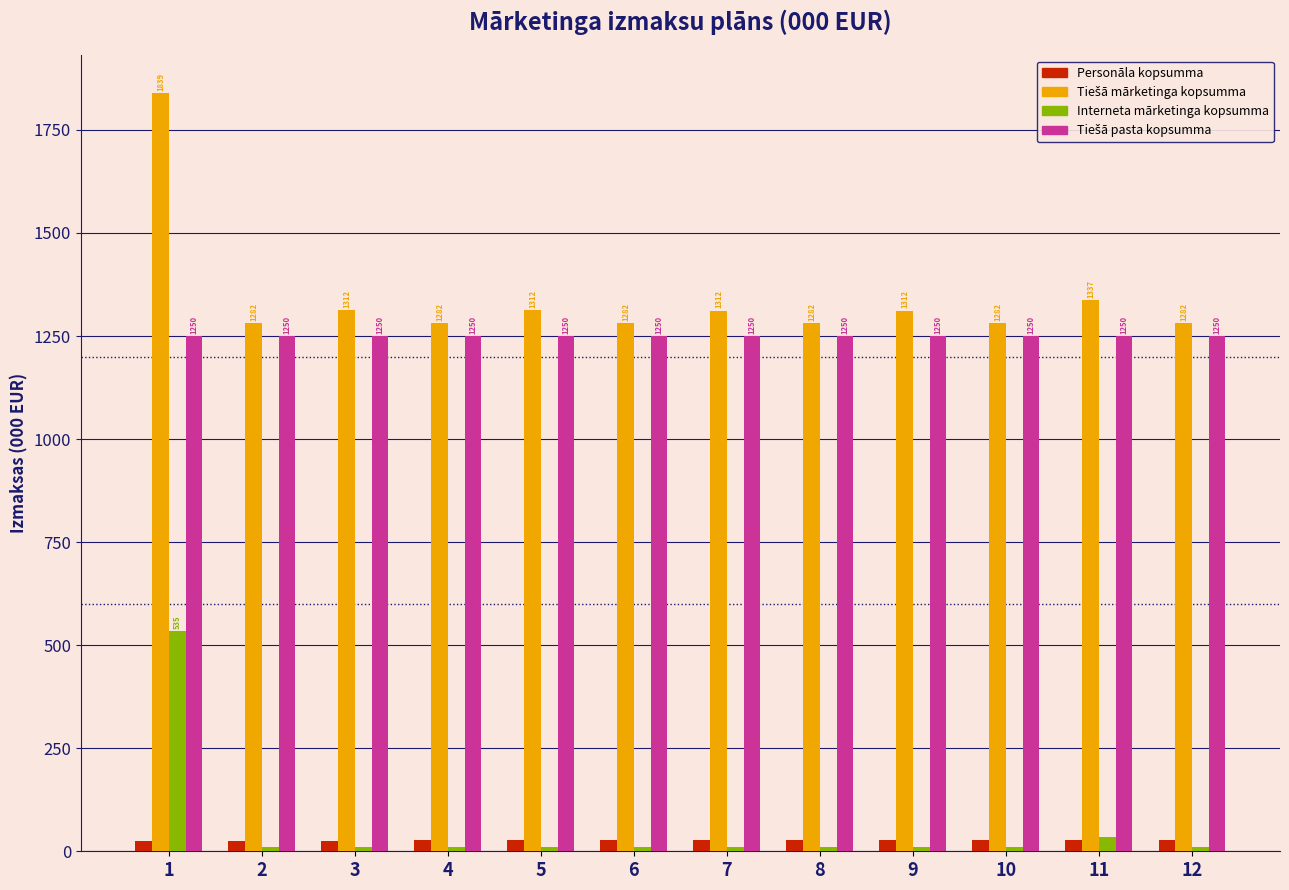

Count the Personāla kopsumma values in the range 26 to 27.

9